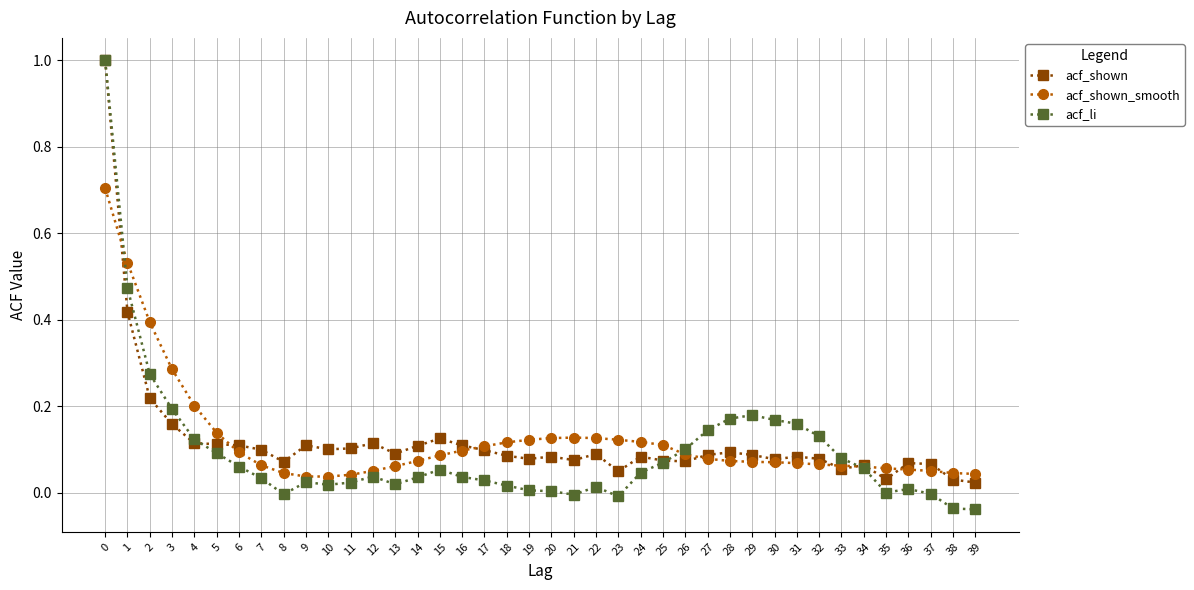

How many lines are shown in the chart?

3